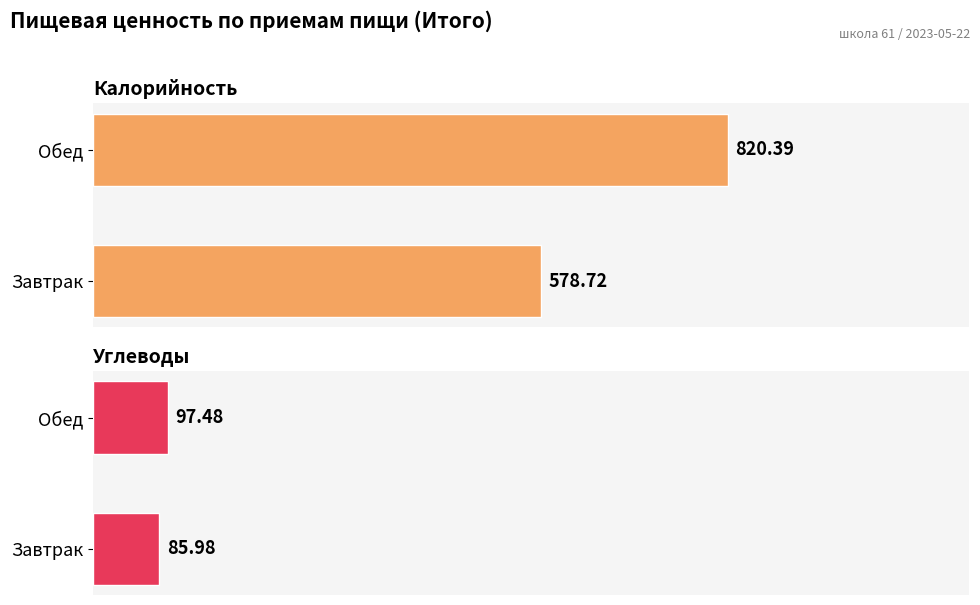

What is the average value of the Калорийность series?

699.6